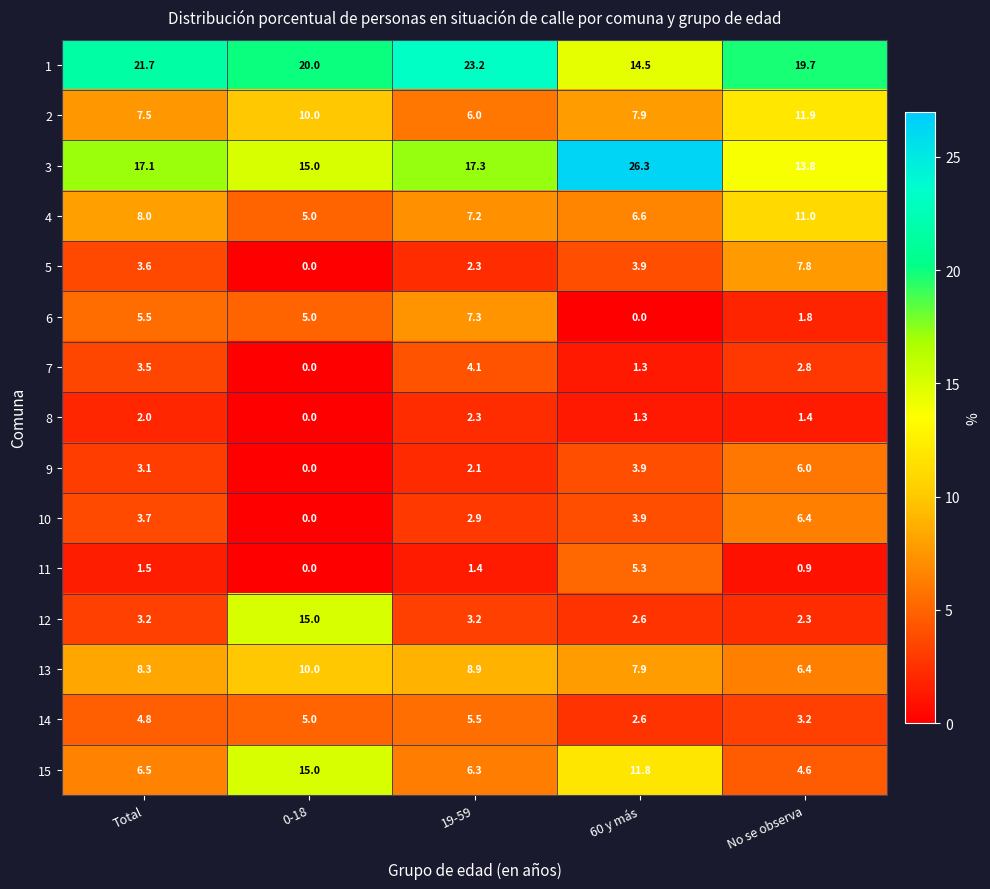

What is the difference between the second highest and minimum values in the 3 series?

3.5